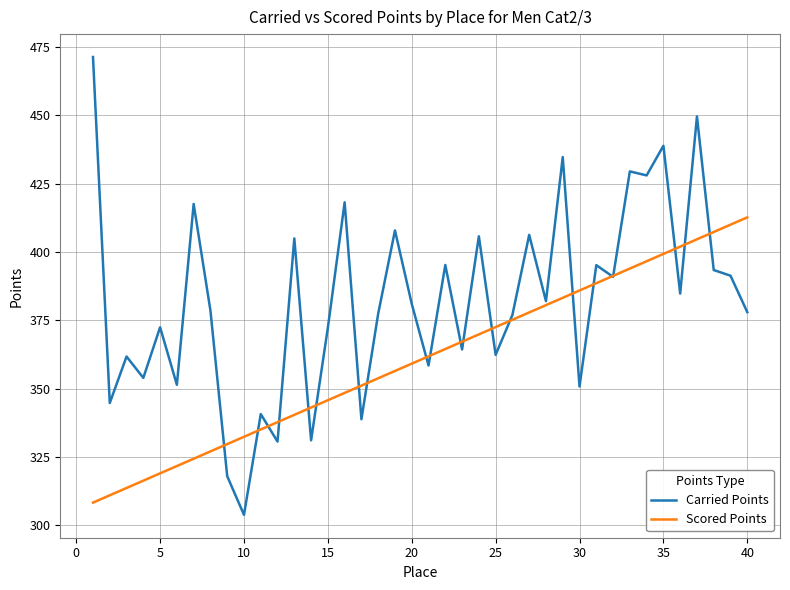

Which series has the largest range (max minus min)?

Carried Points